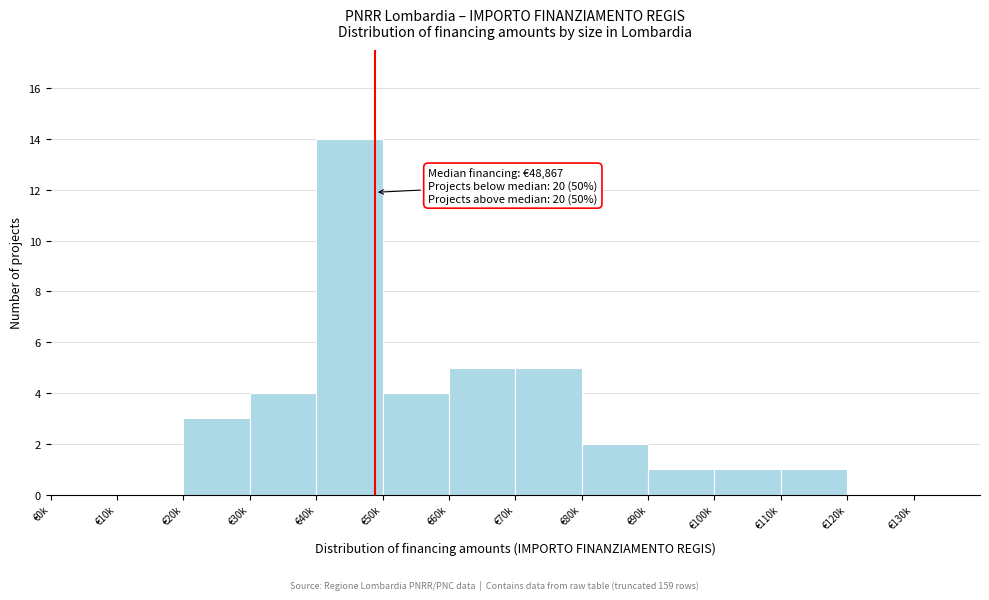

Reading left to right, list all the values displayed in this chart.

€0k=0	€10k=0	€20k=3	€30k=4	€40k=14	€50k=4	€60k=5	€70k=5	€80k=2	€90k=1	€100k=1	€110k=1	€120k=0	€130k=0